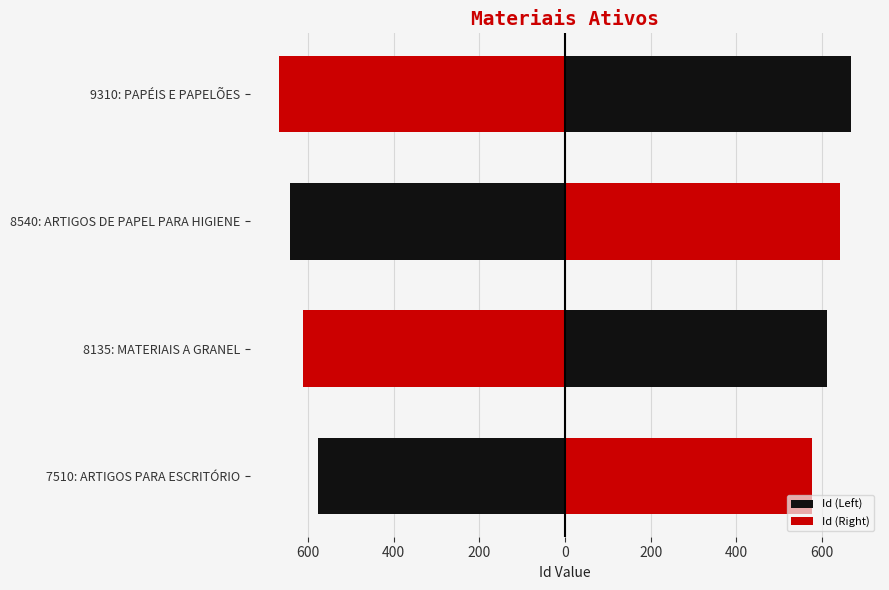

How many categories are shown in the chart?

4